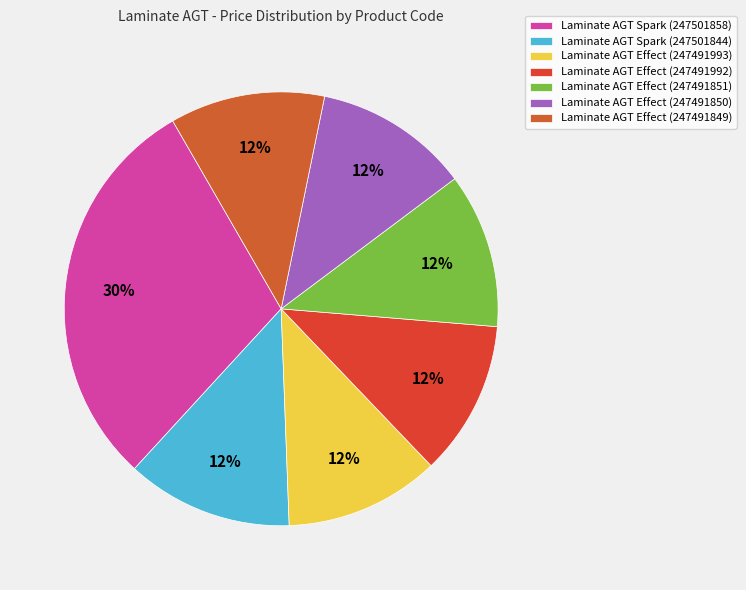

The Laminate AGT Effect (247491849) slice represents 24% of the pie. True or false?

False